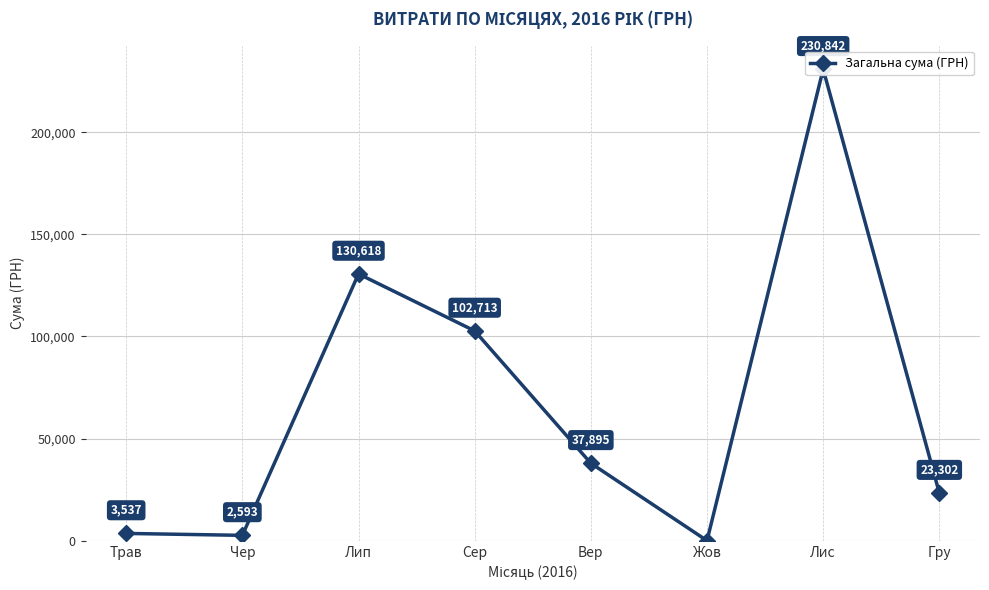

Rank the categories by value from lowest to highest.

Жов, Чер, Трав, Гру, Вер, Сер, Лип, Лис